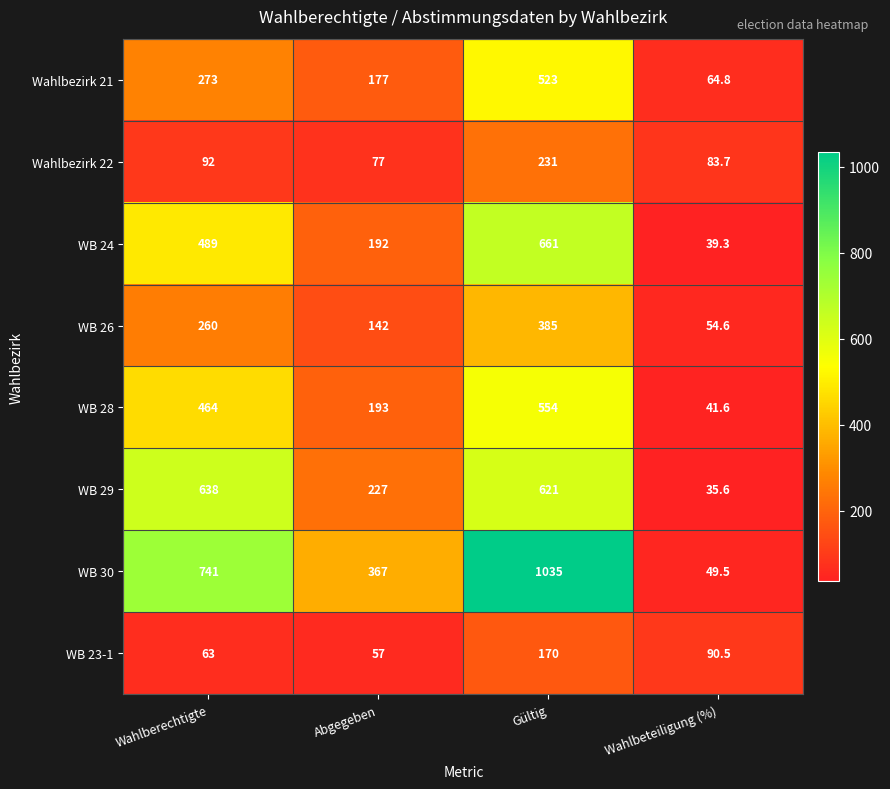

Is the value of WB 30 at Wahlbeteiligung (%) greater than the value of WB 23-1 at Wahlbeteiligung (%)?

No